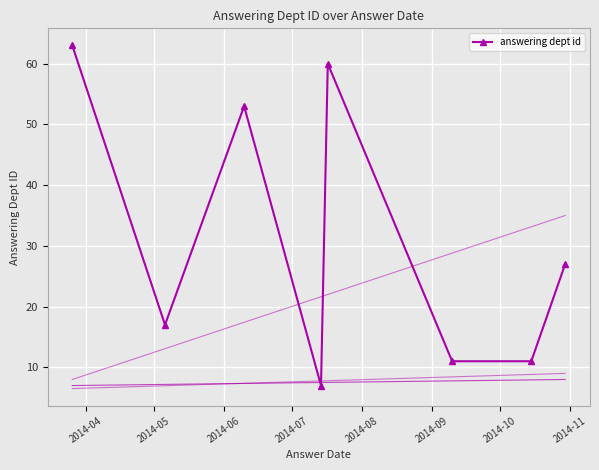

True or false: there are more than 2 points higher than both neighbors.

False